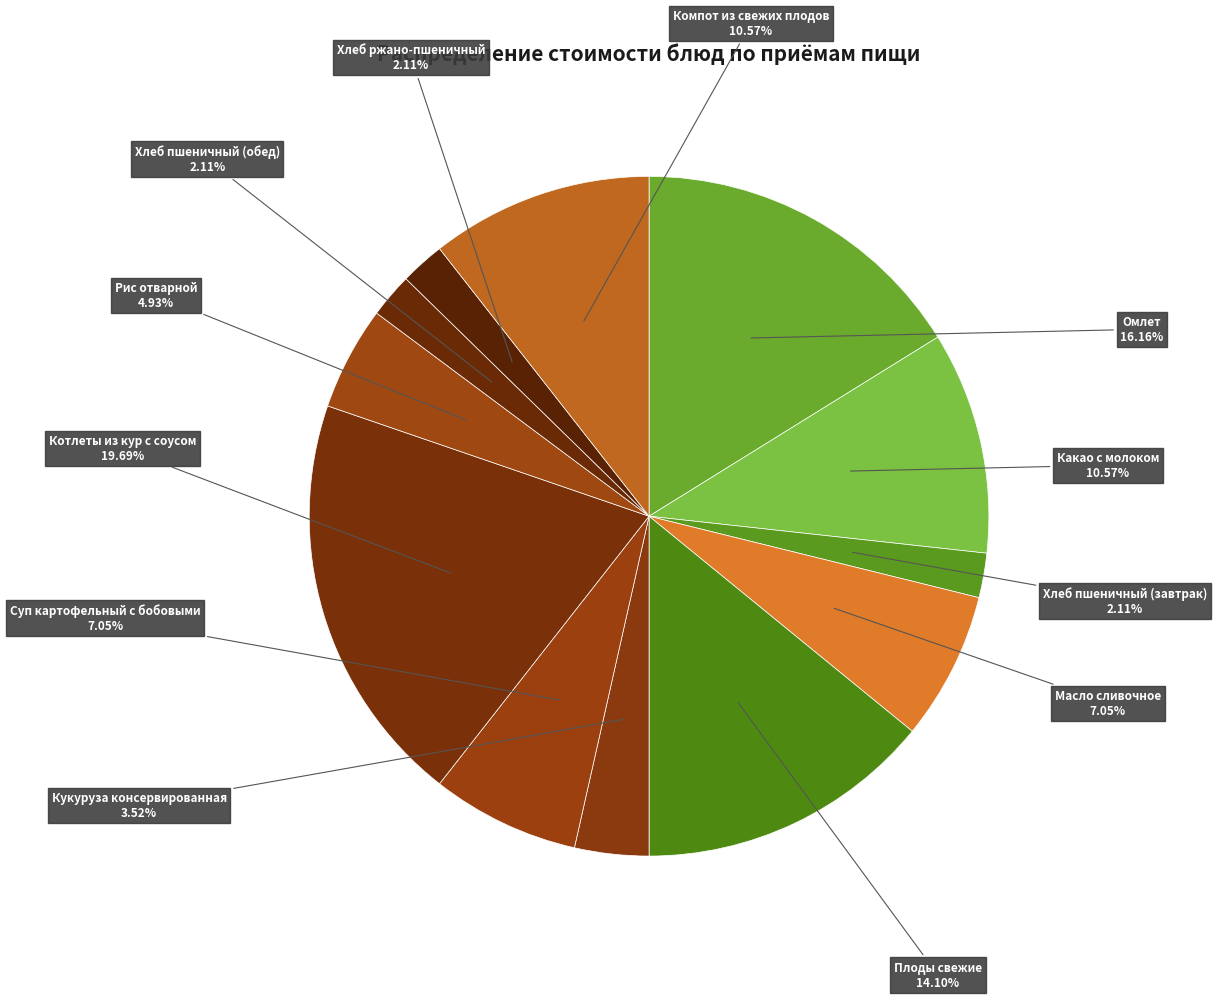

What is the smallest slice in the pie chart?

Хлеб пшеничный (завтрак)